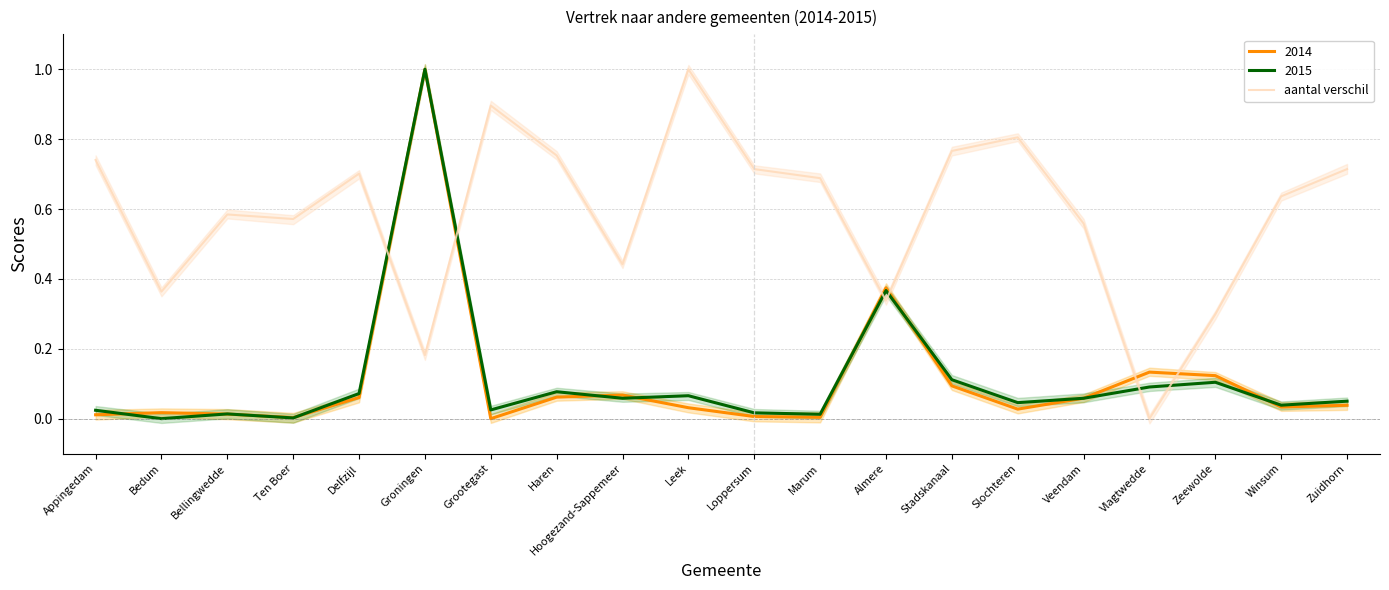

How many interior local peaks (higher than both neighbors) does the data have?

5